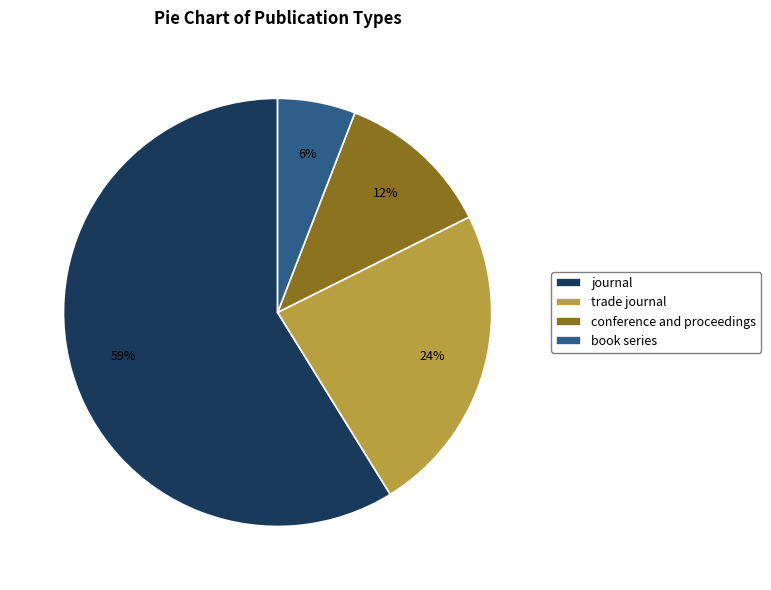

Is there a majority slice in this chart?

Yes